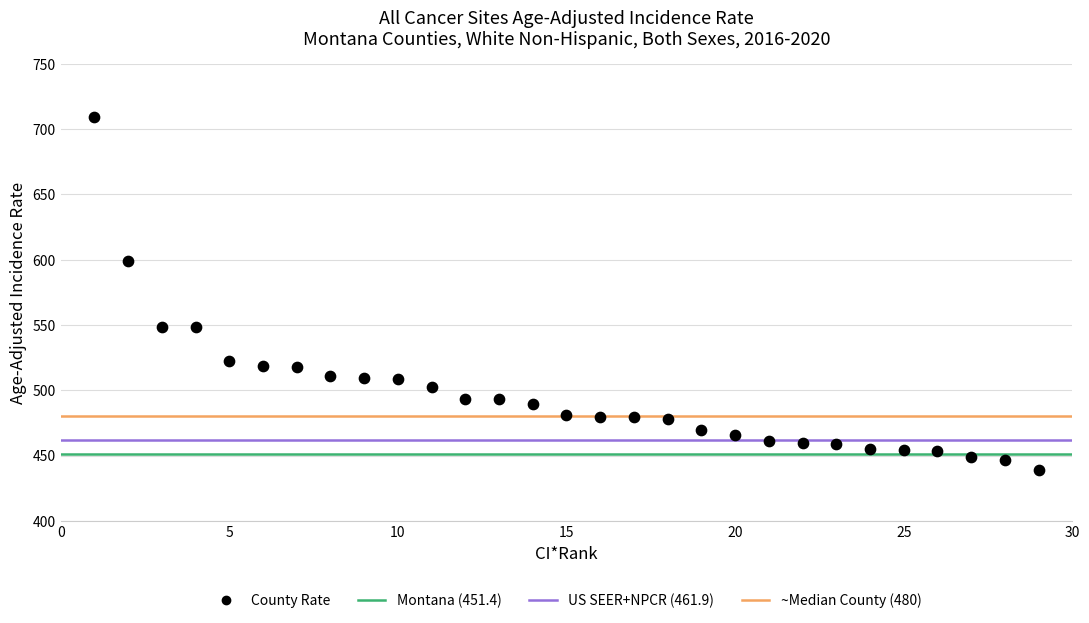

What is the range of X values (max minus min)?

28.0